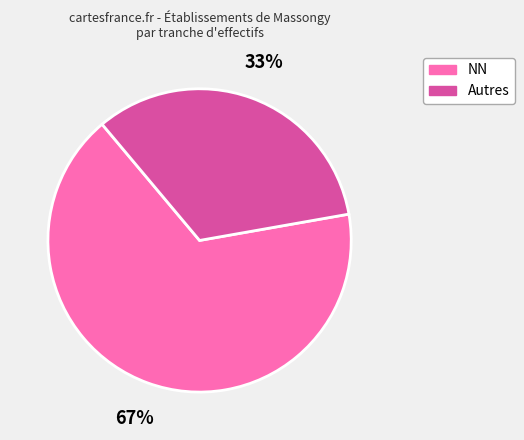

To the nearest percent, what is the average slice percentage?

50%